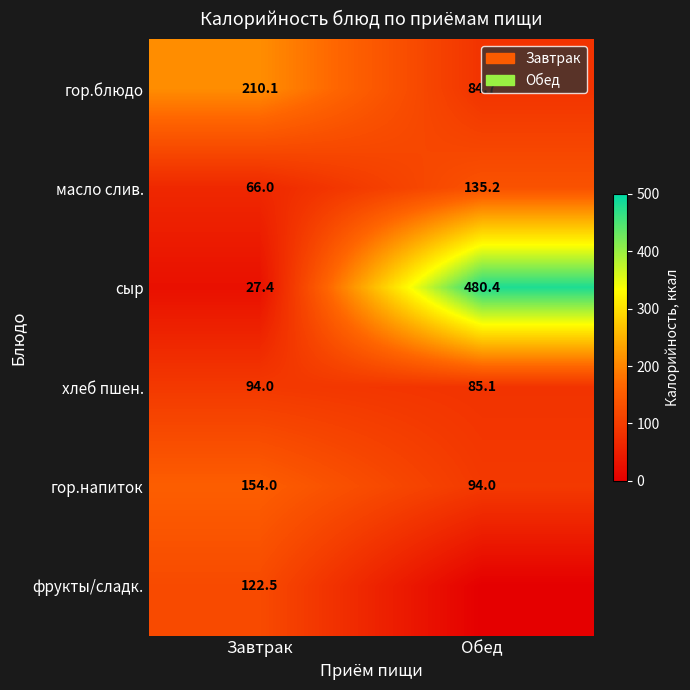

Where does the масло слив. series first go above 135?

Обед